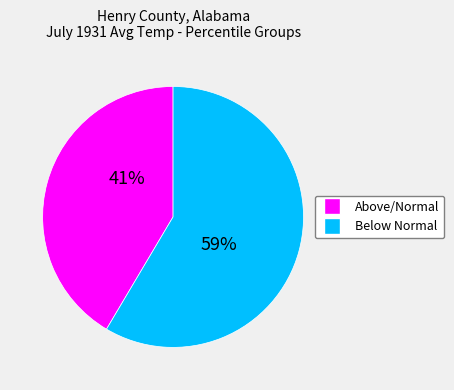

To the nearest percent, what is the average slice percentage?

50%